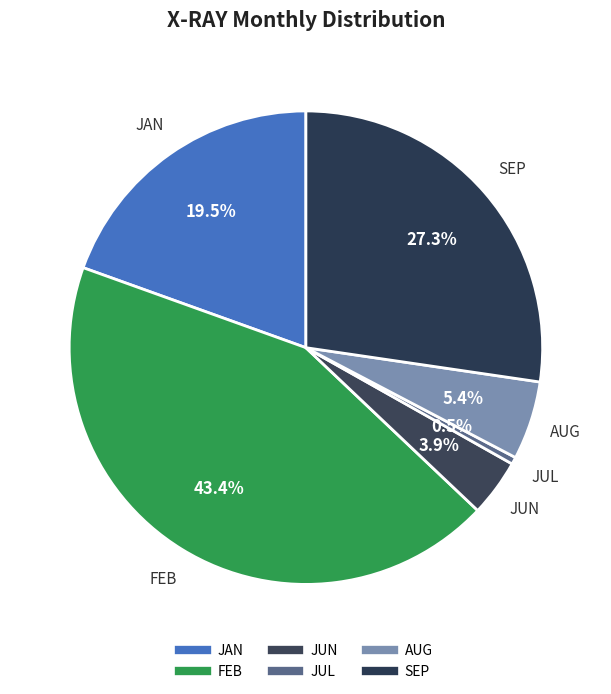

What is the change in value from JUN to SEP?

+48